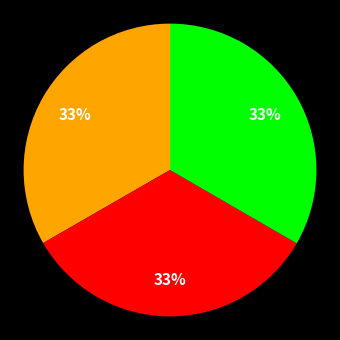

Is there a majority slice in this chart?

No